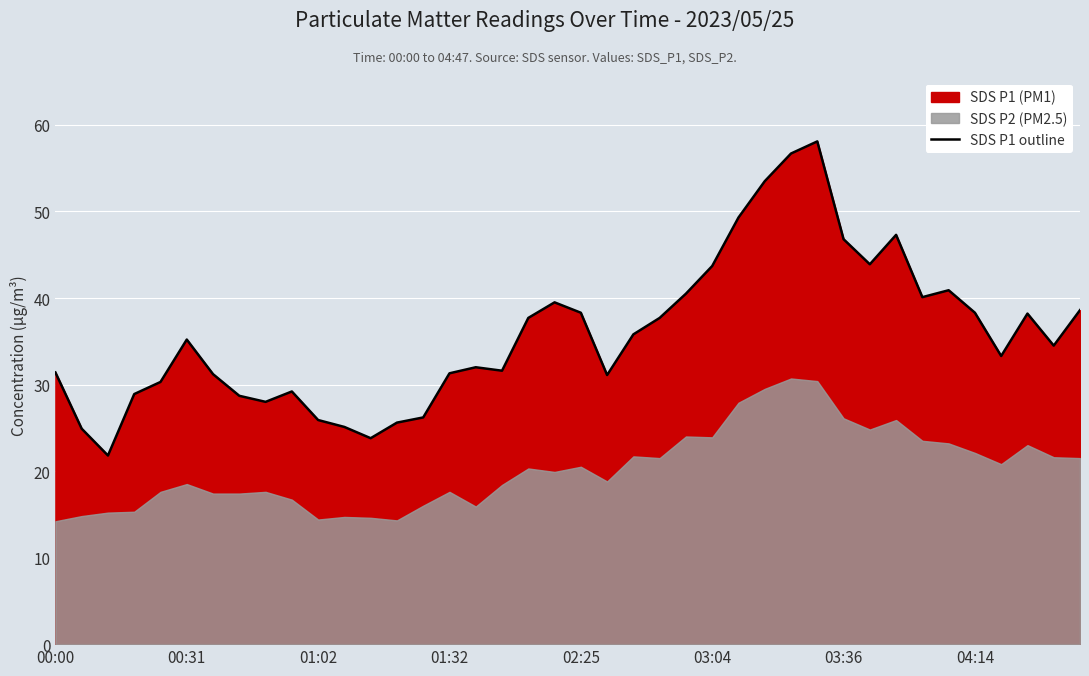

What is the minimum value for SDS P1 outline?

21.8